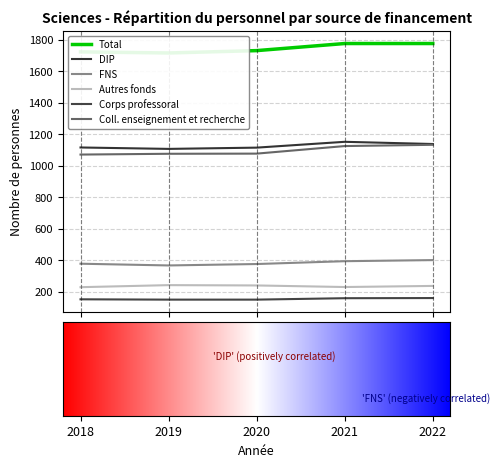

List the labels in order of Autres fonds value, smallest first.

2018, 2021, 2022, 2020, 2019